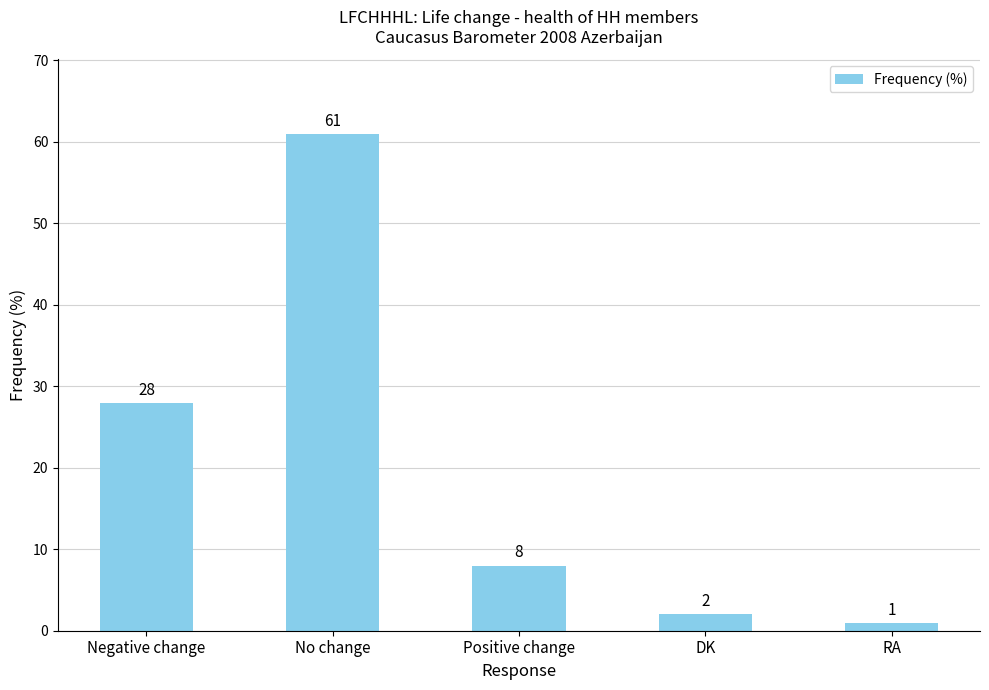

The value at Negative change is 28. True or false?

True